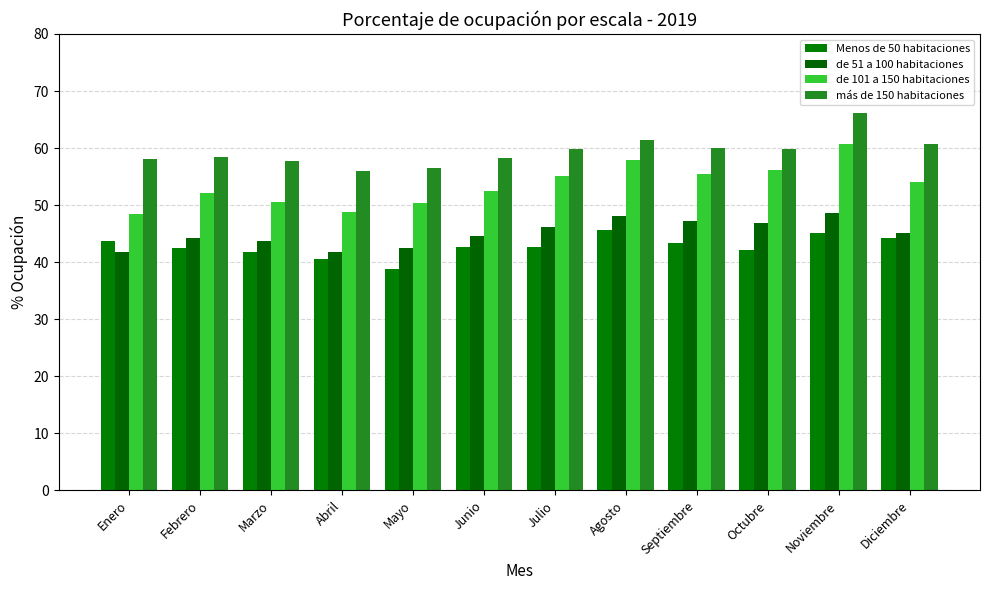

At how many categories does at least one series exceed 61?

2